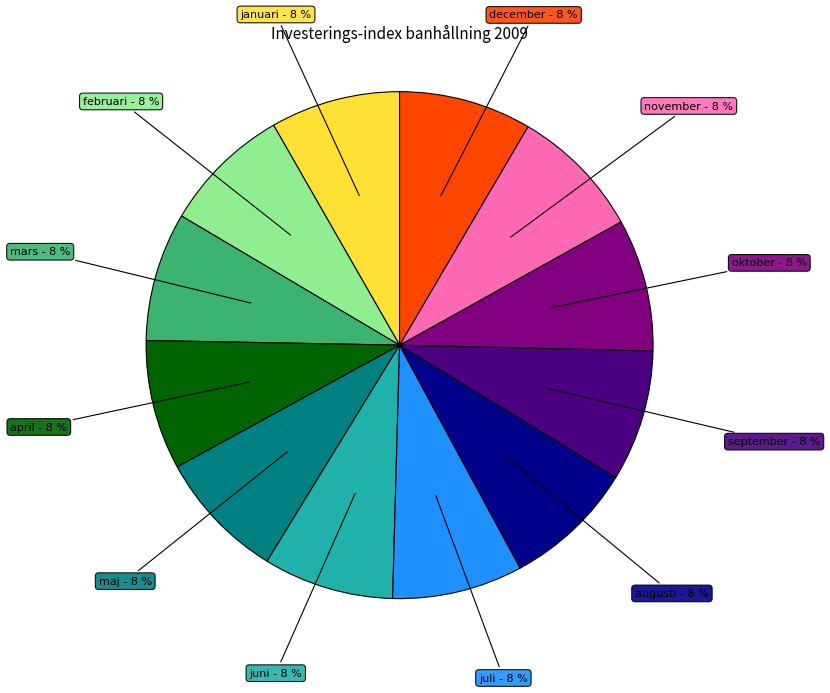

Is there a majority slice in this chart?

No